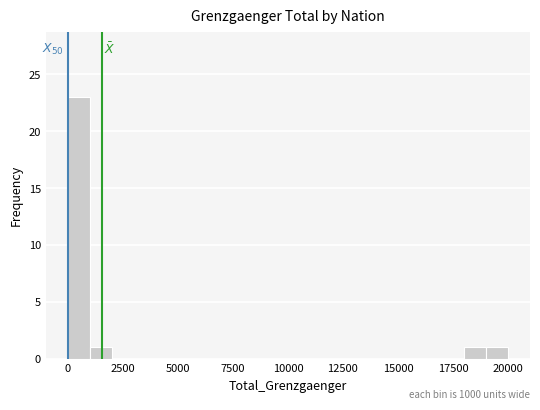

Read against the x-axis, roughly where is the centre of the tallest bar?

500